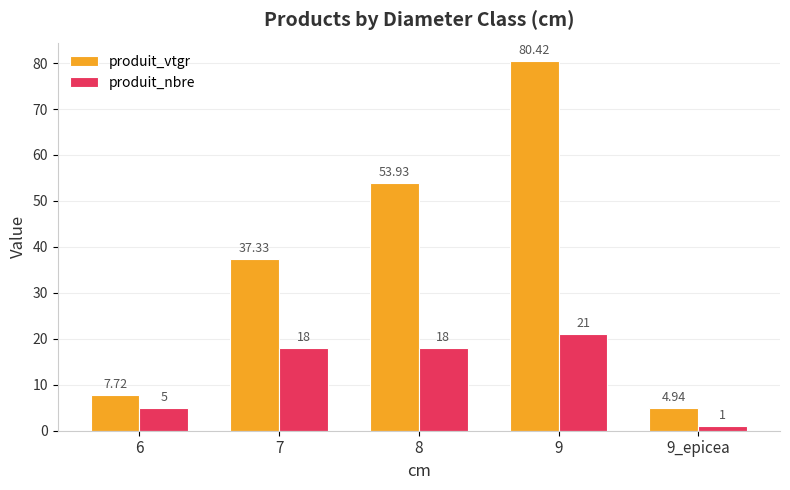

What is the difference between the highest and lowest values at 8?

35.9